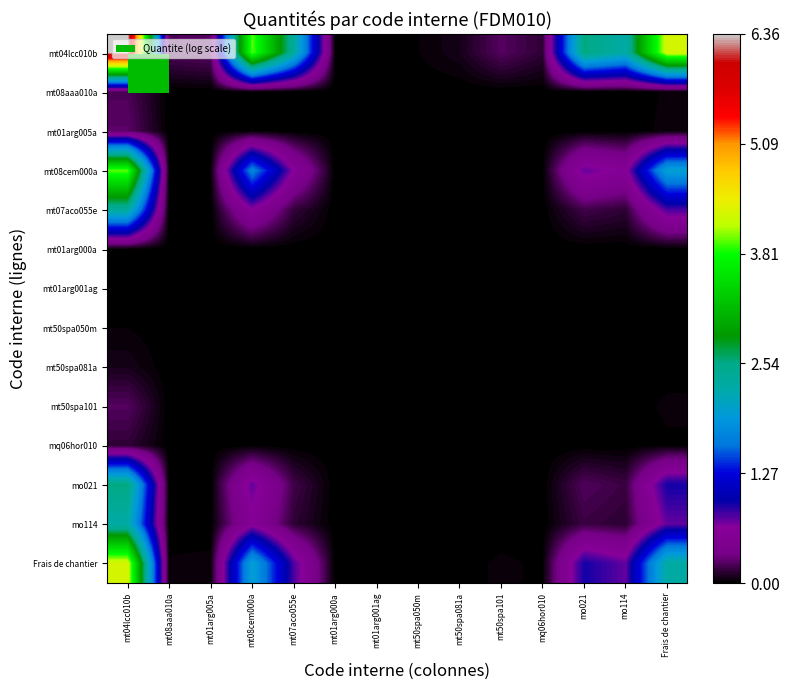

Which series has the widest spread of values?

mt04lcc010b